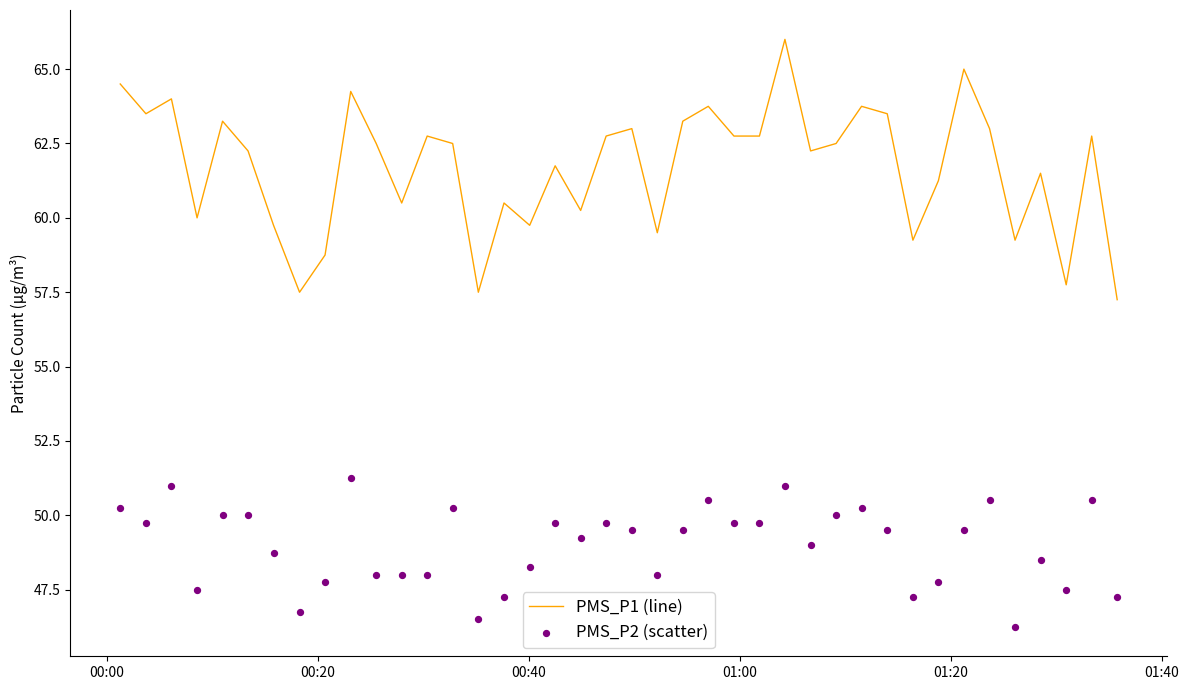

Which series has the largest Y range (max minus min)?

PMS_P1